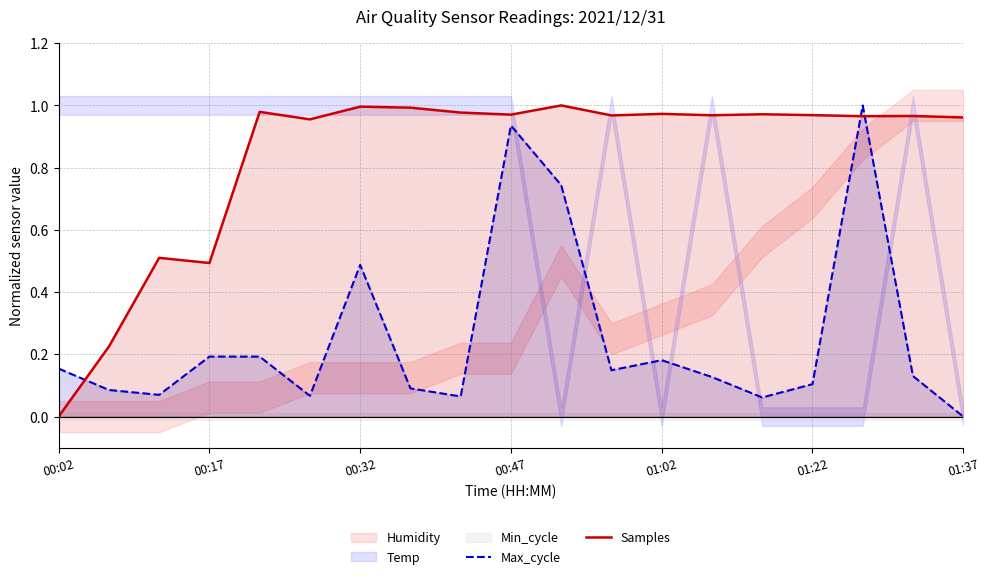

How many values in the Max_cycle series exceed 0?

18